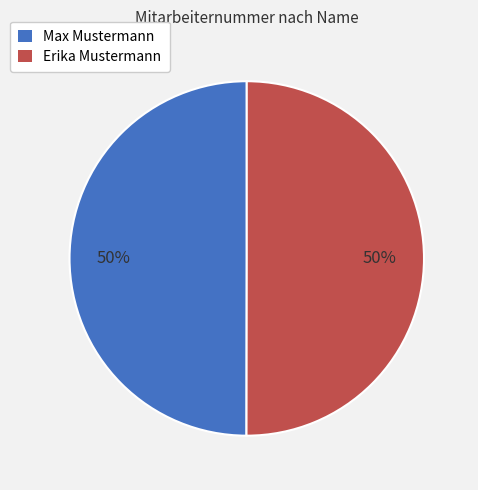

What percentage is the Erika Mustermann slice, to the nearest percent?

50%